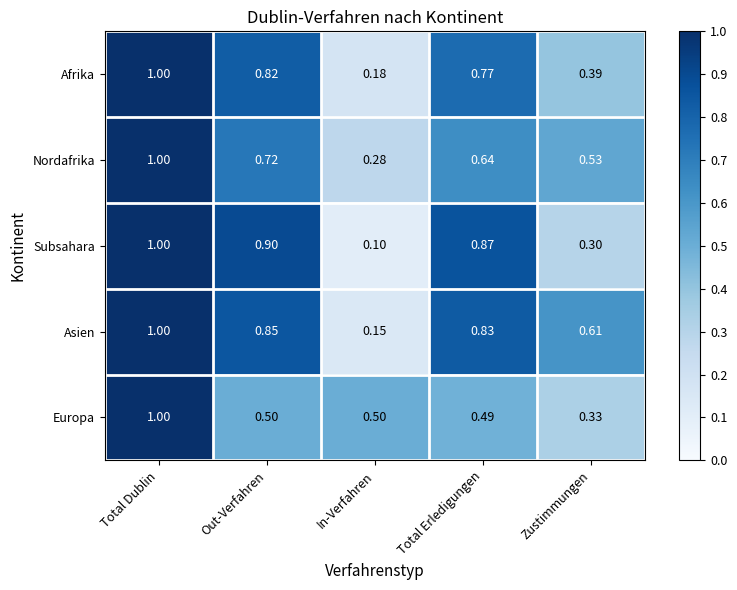

What is the maximum value shown in the chart?

1.0